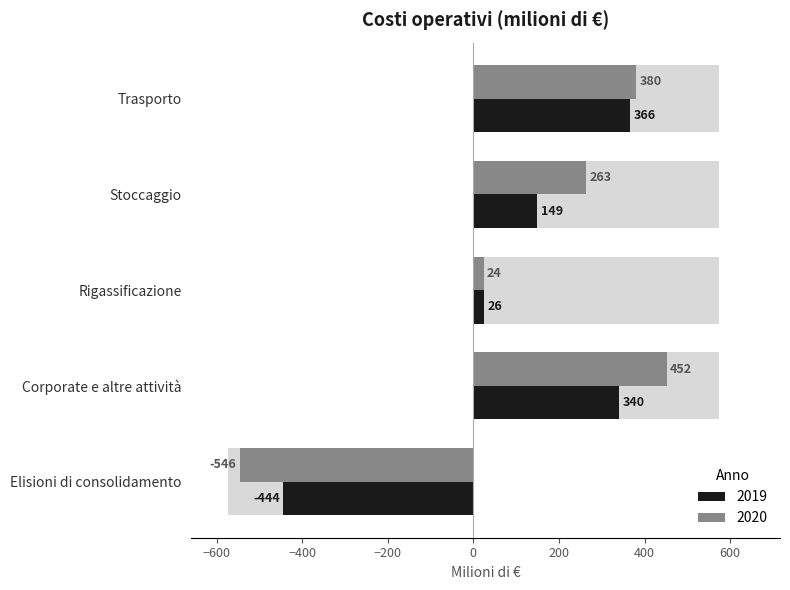

Reading left to right, transcribe all the data shown in this chart.

2019: Trasporto=366	Stoccaggio=149	Rigassificazione=26	Corporate e altre attività=340	Elisioni di consolidamento=-444
2020: Trasporto=380	Stoccaggio=263	Rigassificazione=24	Corporate e altre attività=452	Elisioni di consolidamento=-546